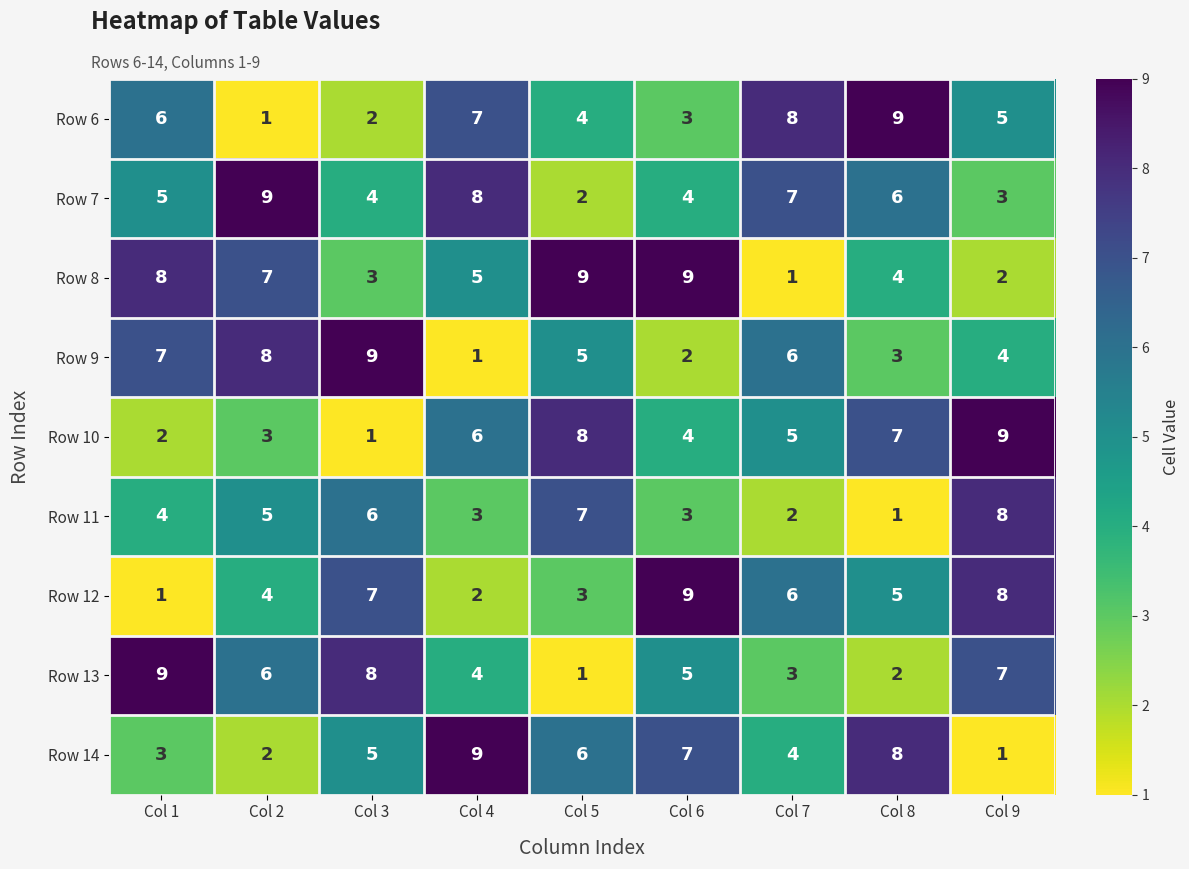

What is the sum of all Row 11 values?

39